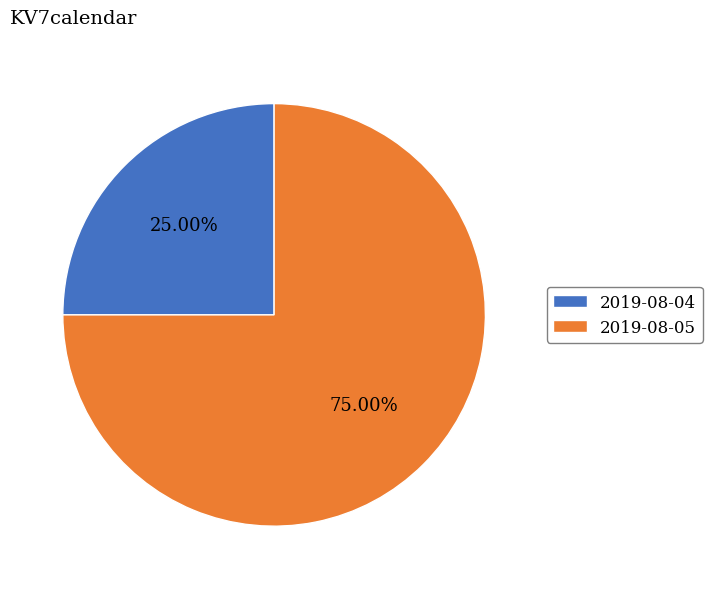

Between 2019-08-05 and 2019-08-04, which is larger?

2019-08-05